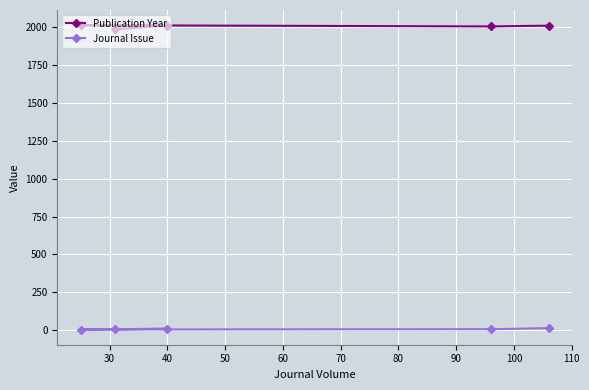

Is the value of Publication Year at 50 greater than the value of Journal Issue at 30?

Yes